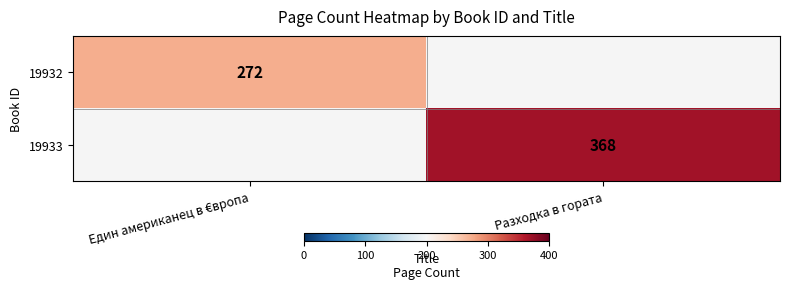

True or false: 19932 has a value of 66 at Един американец в €вропа.

False